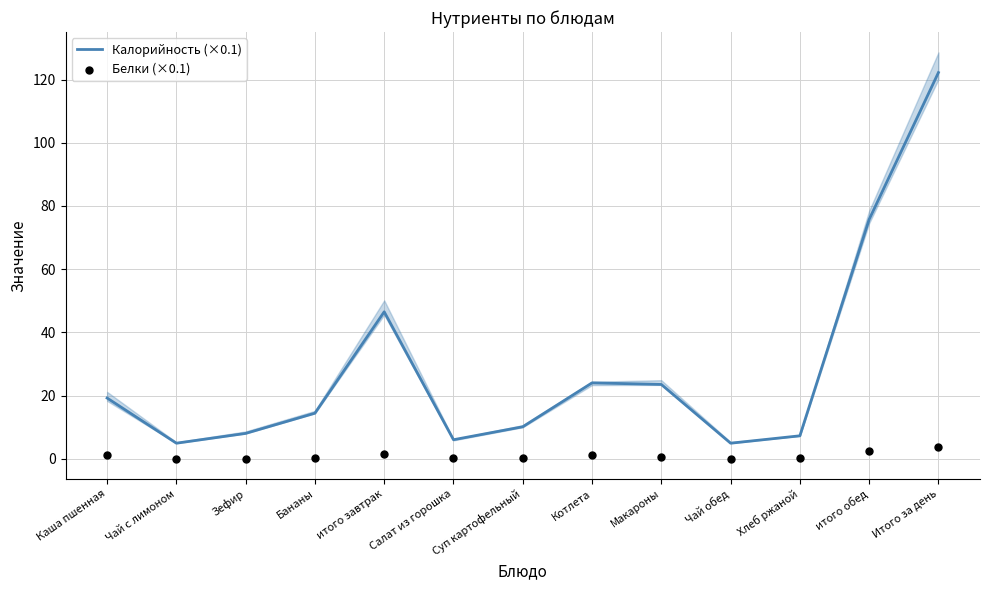

Is the value of Калорийность (×0.1) at итого завтрак greater than the value of Белки (×0.1) at Суп картофельный?

Yes